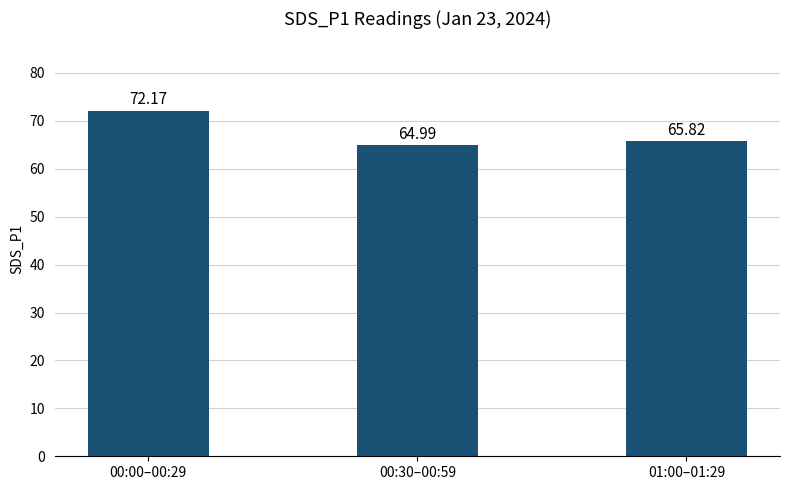

Does the chart contain any negative values?

No